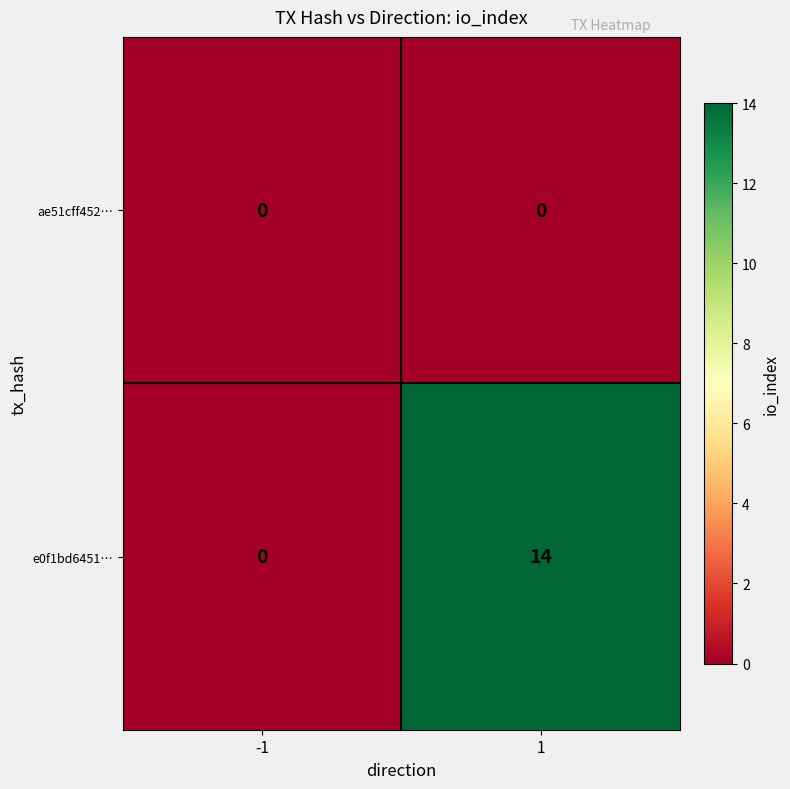

What is the average value of the e0f1bd6451… series?

7